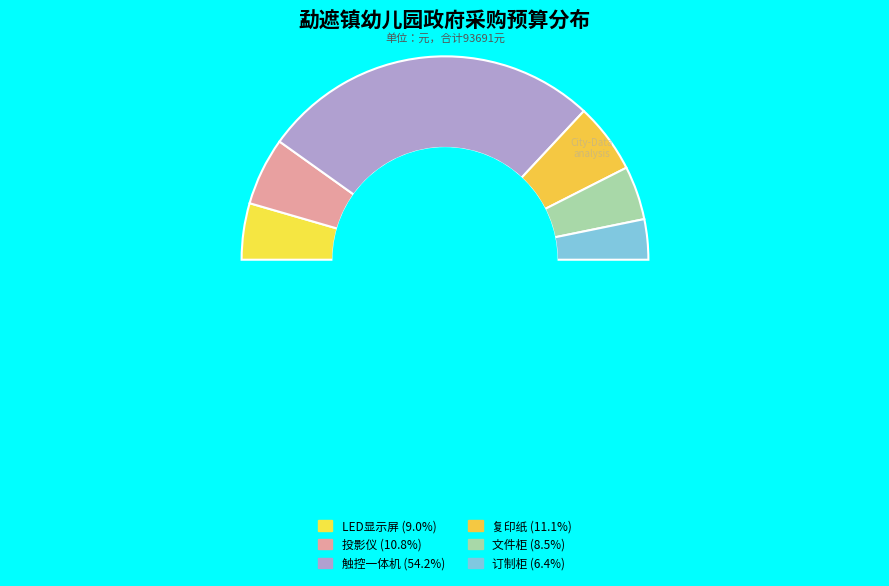

To the nearest percent, what is the average slice percentage?

17%